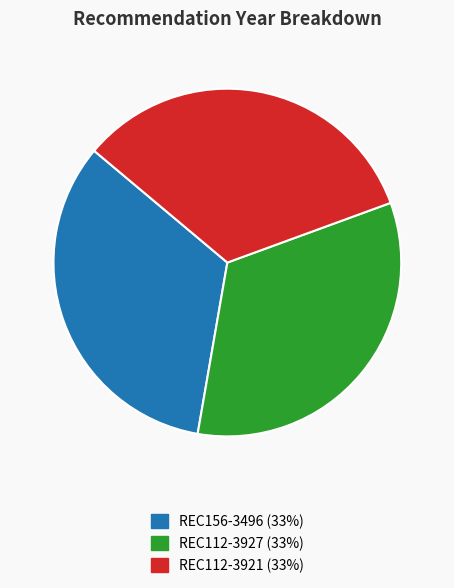

Does REC112-3921 represent more than half of the total?

No